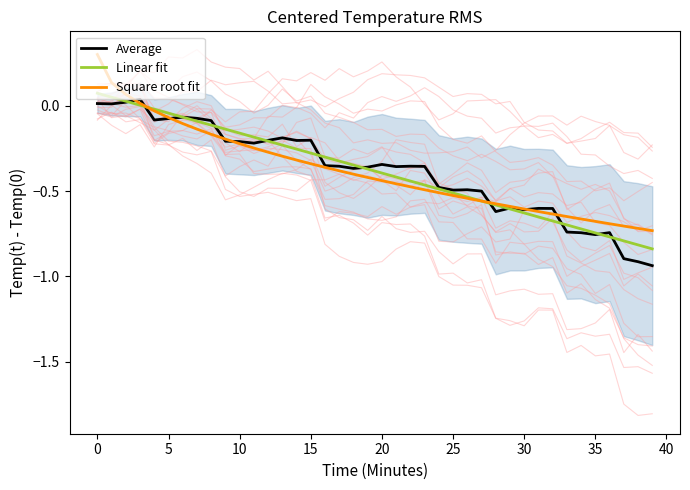

What is the difference between the maximum and minimum values in the Average series?

1.0